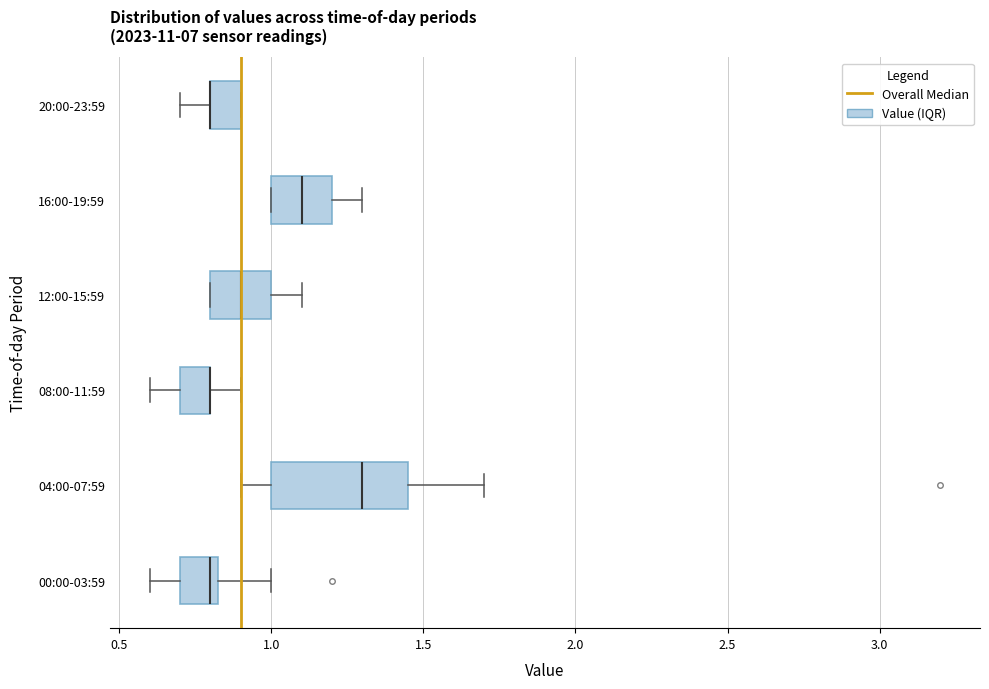

Where is the right edge of the box for 12:00-15:59 on the x-axis? The values are not printed on the chart, so give them approximately, as read against the axis.

1.00